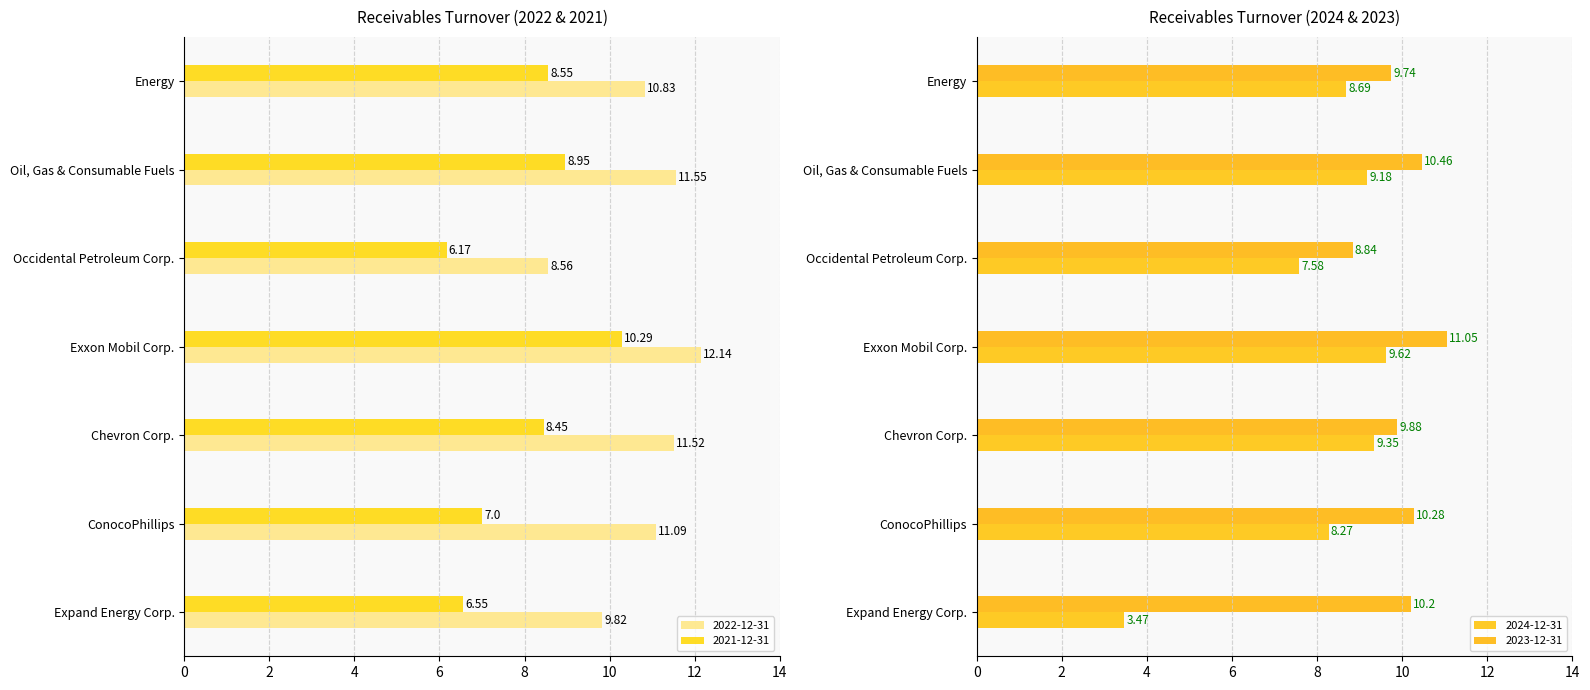

Reading left to right, what are all the values shown in this chart?

2024-12-31: 3.5	8.3	9.3	9.6	7.6	9.2	8.7
2023-12-31: 10.2	10.3	9.9	11.1	8.8	10.5	9.7
2022-12-31: 9.8	11.1	11.5	12.1	8.6	11.6	10.8
2021-12-31: 6.5	7.0	8.4	10.3	6.2	8.9	8.6